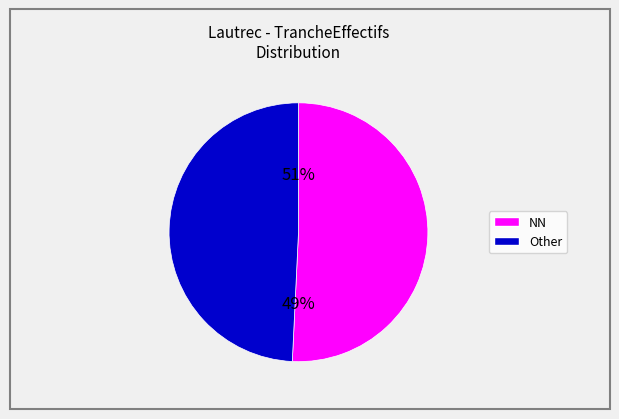

Which category has the biggest portion of the pie?

NN